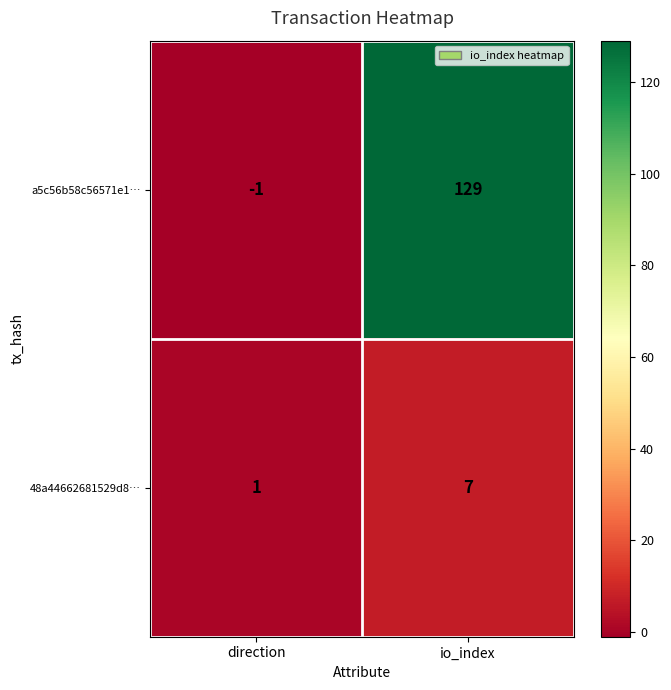

Reading left to right, extract all data points from this chart.

a5c56b58c56571e1…: direction=-1	io_index=129
48a44662681529d8…: direction=1	io_index=7